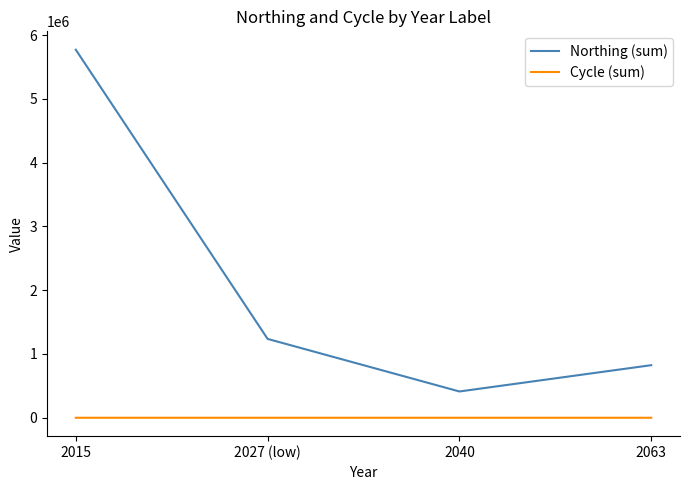

Rank the series by their average value, from highest to lowest.

Northing (sum), Cycle (sum)